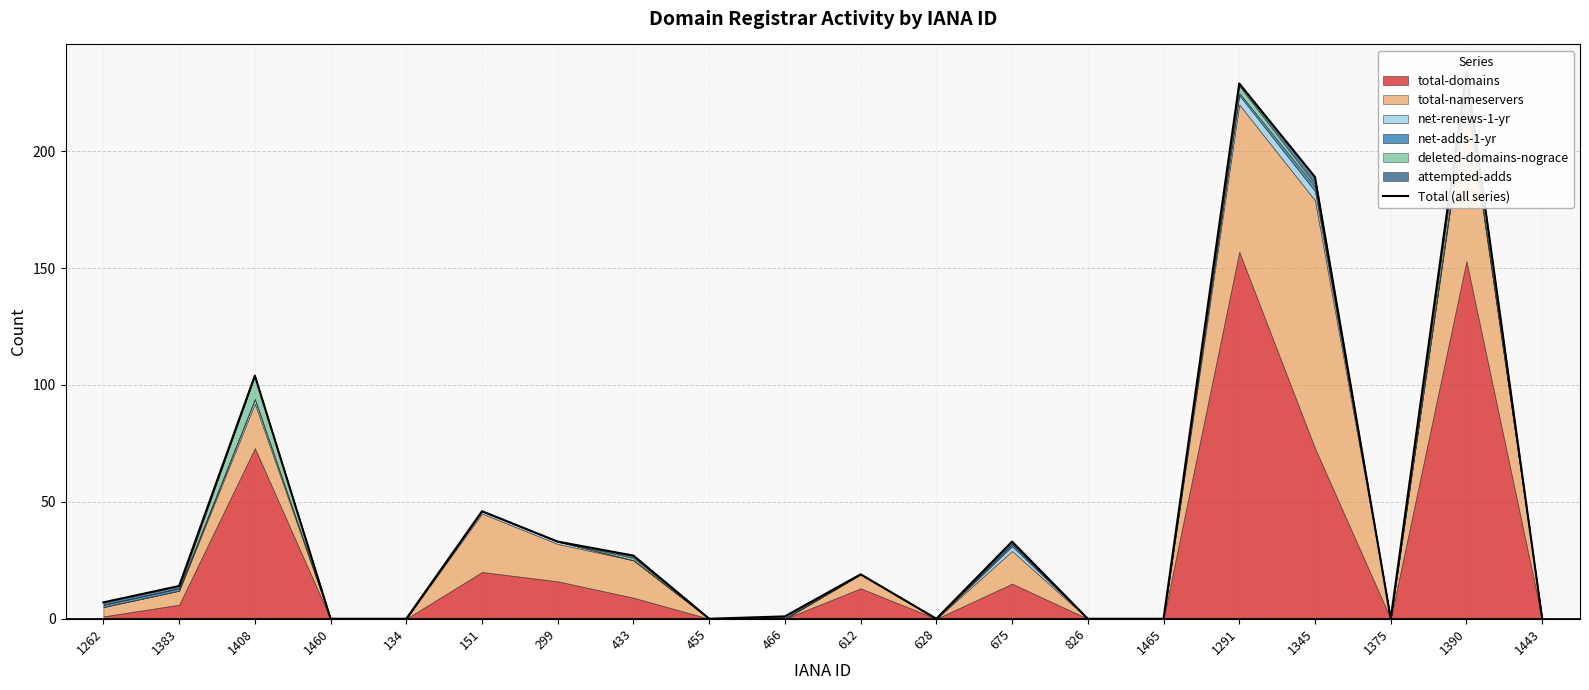

What is the difference between the maximum and minimum values?

234